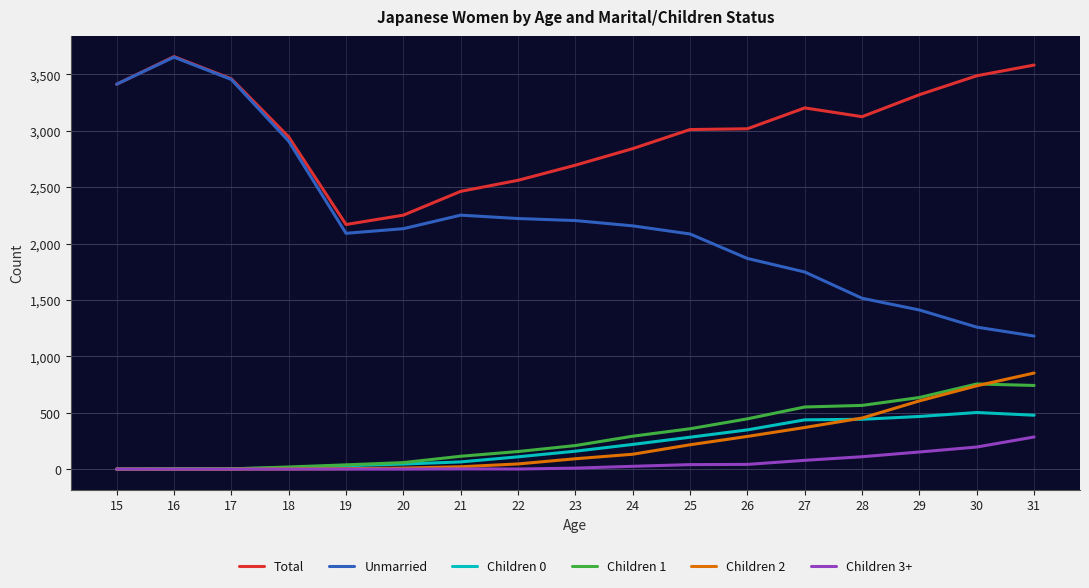

Rank the series at 27 from lowest to highest value.

Children 3+, Children 2, Children 0, Children 1, Unmarried, Total